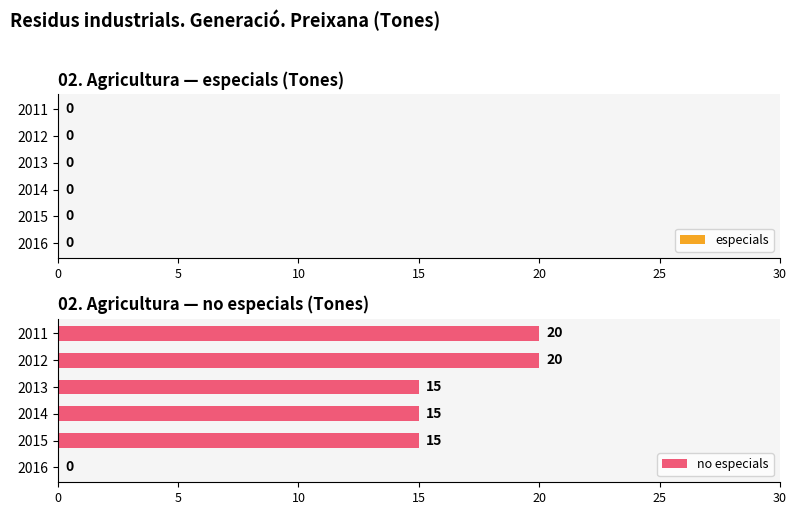

What is the greatest value displayed?

20